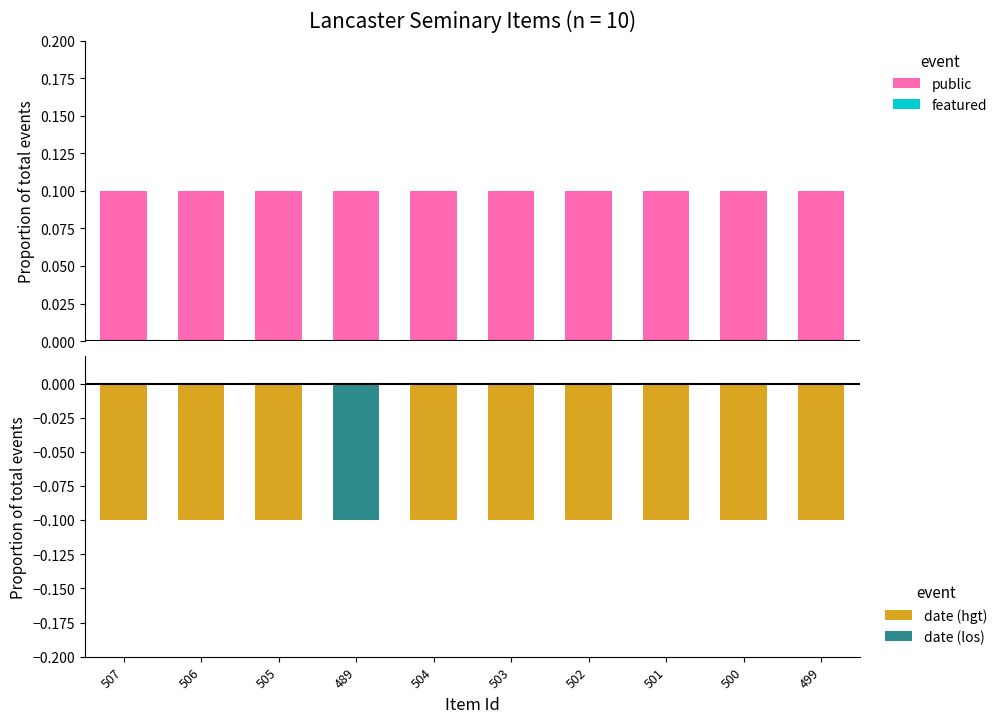

Does the chart contain stacked bars?

No